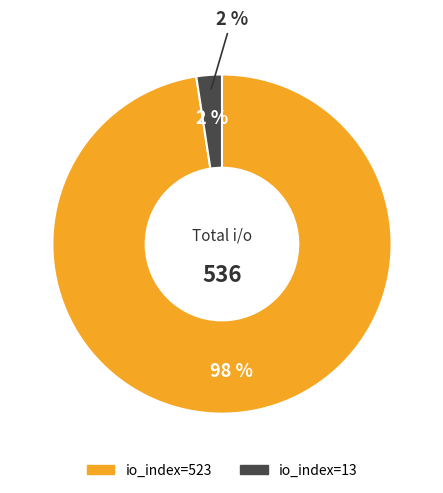

To the nearest percent, what percentage of the pie is io_index=13?

2%